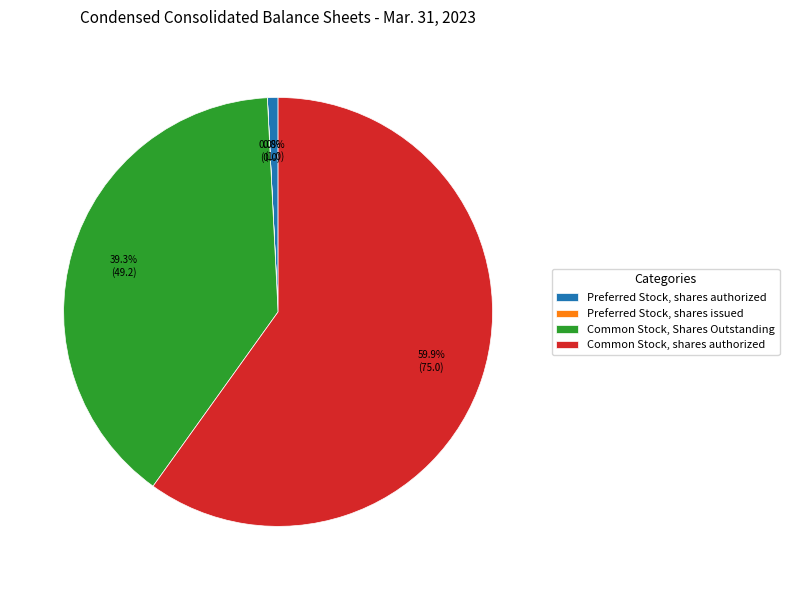

Between Preferred Stock, shares authorized and Common Stock, shares authorized, which is larger?

Common Stock, shares authorized